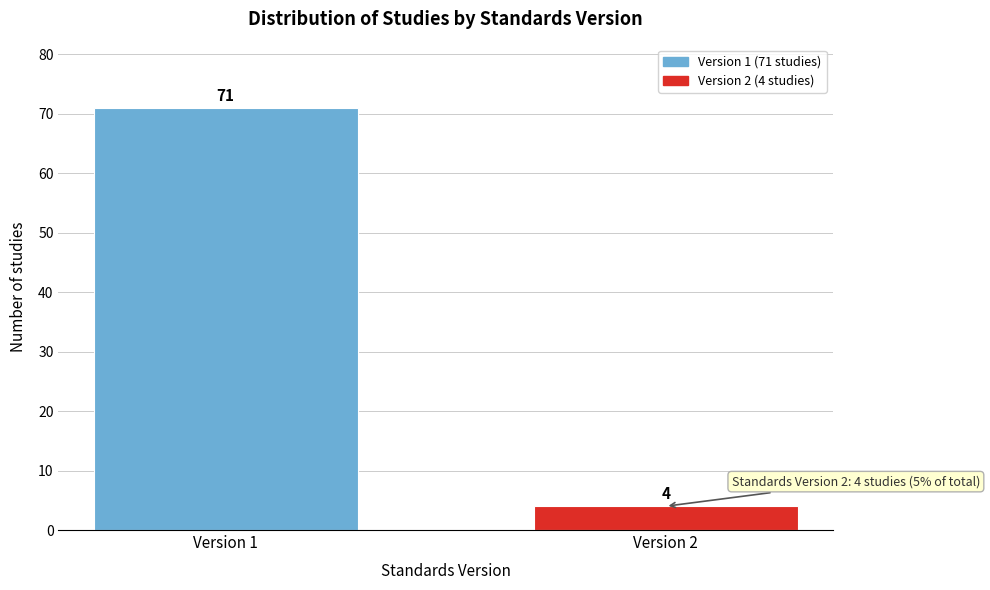

Reading right to left, transcribe all the data shown in this chart.

4	71